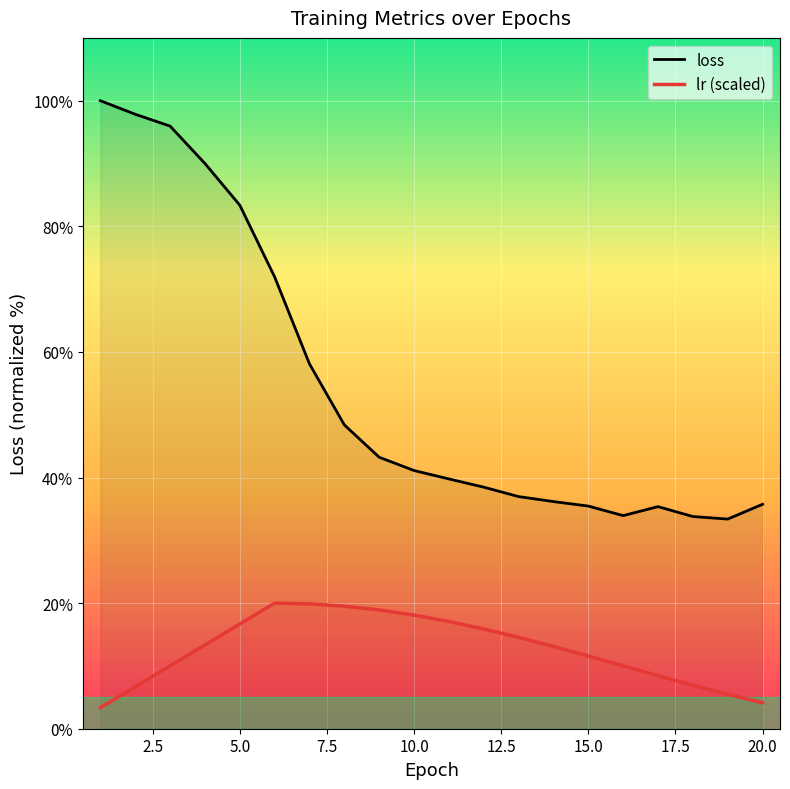

At 3, list the series in order from largest to smallest.

loss, lr